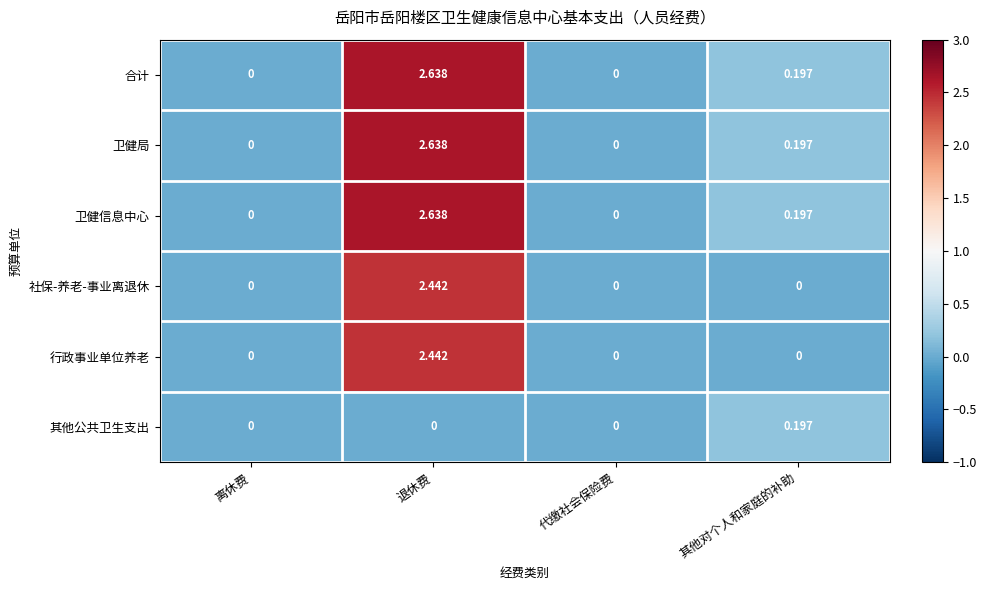

At which category is the sum across all series the highest?

退休费